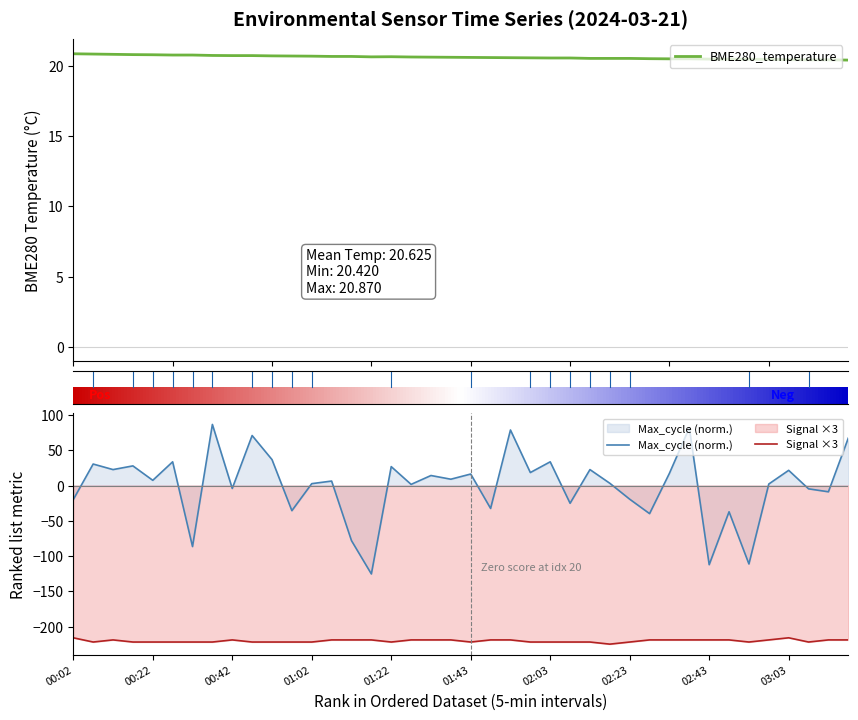

What is the lowest value of the Signal series?

-225.0